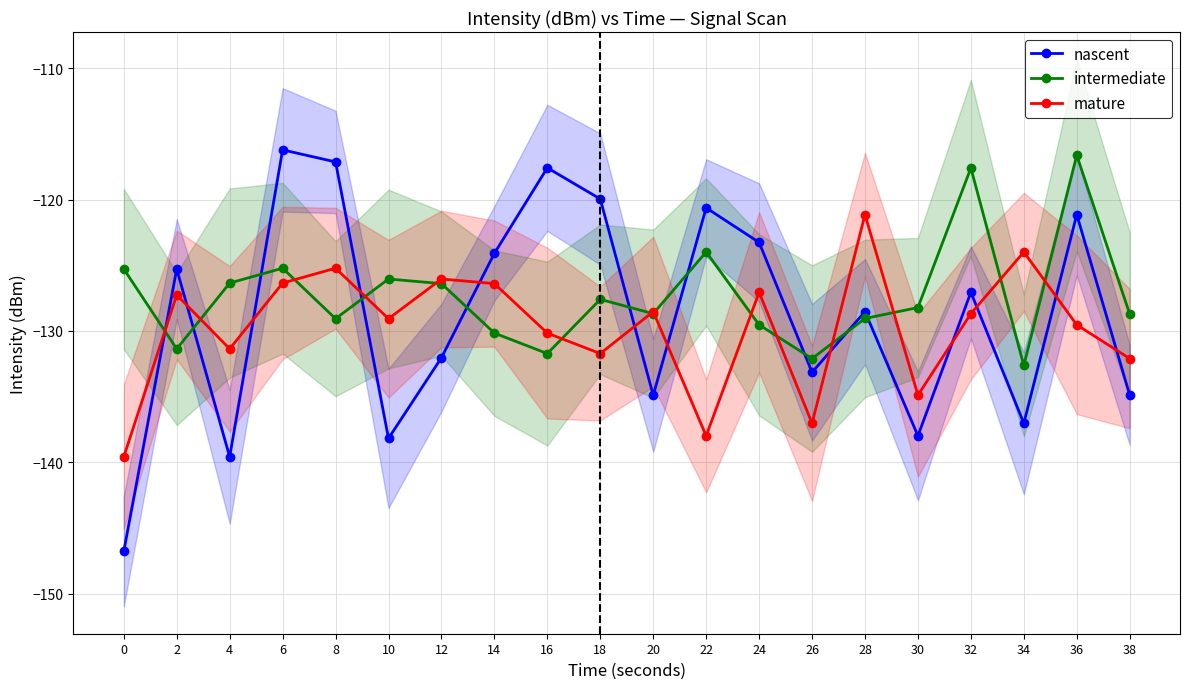

Between 14 and 6, which is larger?

6